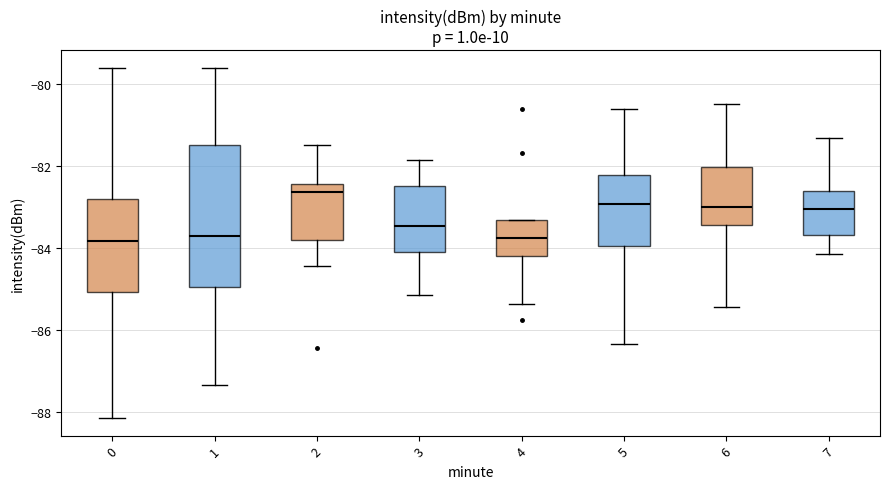

Where does the median line of the box at x = 7 sit on the y-axis? The values are not printed on the chart, so give them approximately, as read against the axis.

-83.0